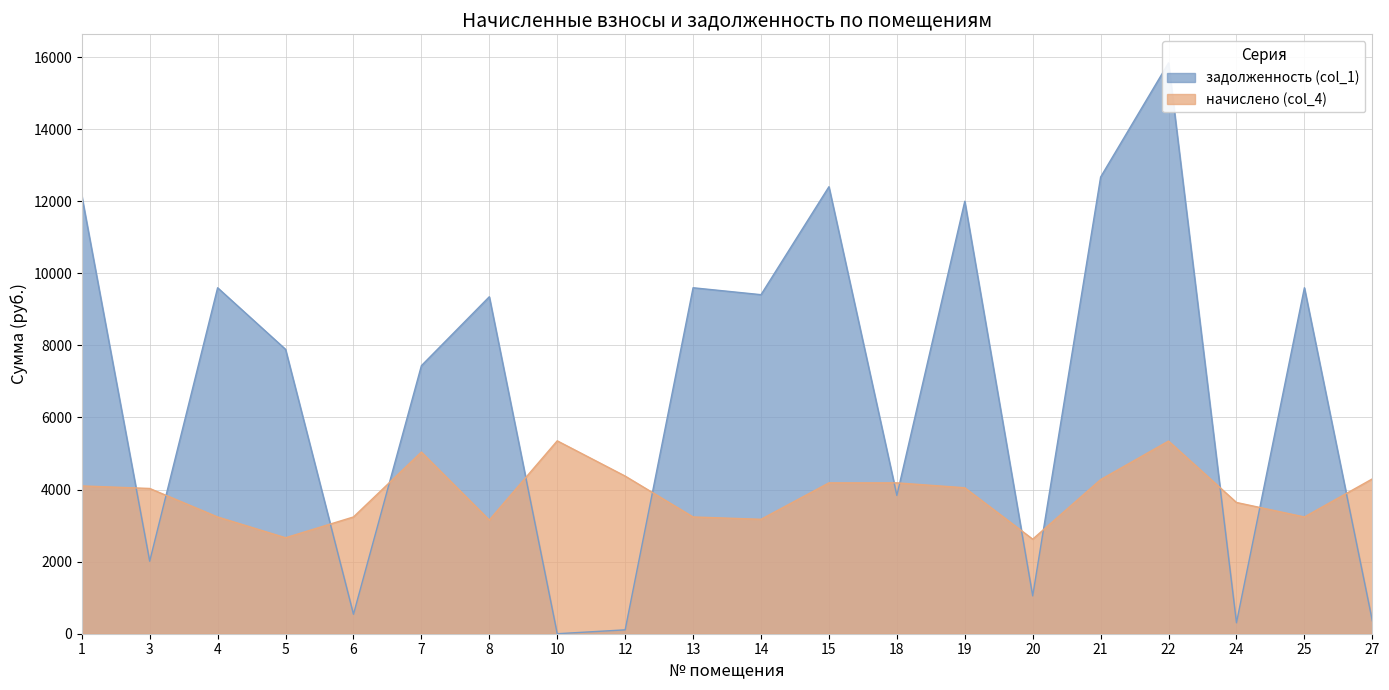

What is the value of the задолженность (col_1) point at the 18th from the left?

304.1